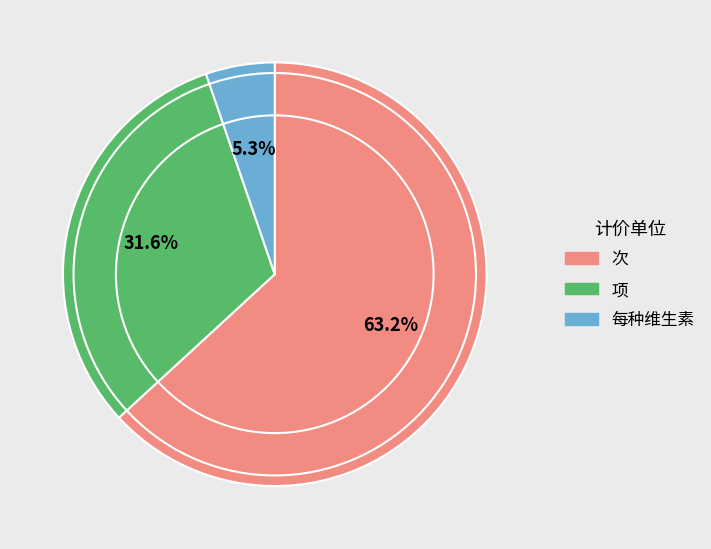

To the nearest percent, what is the combined percentage of 次 and 项?

95%